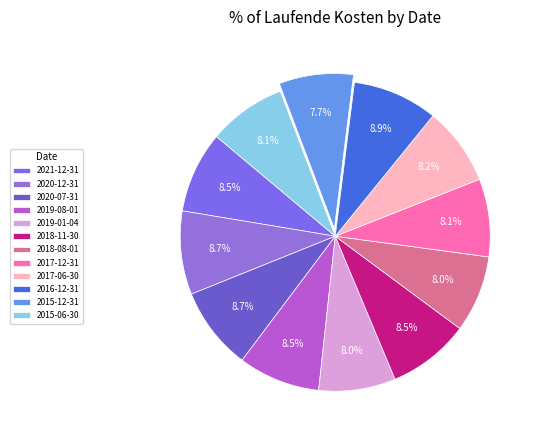

To the nearest percent, what is the average slice percentage?

8%